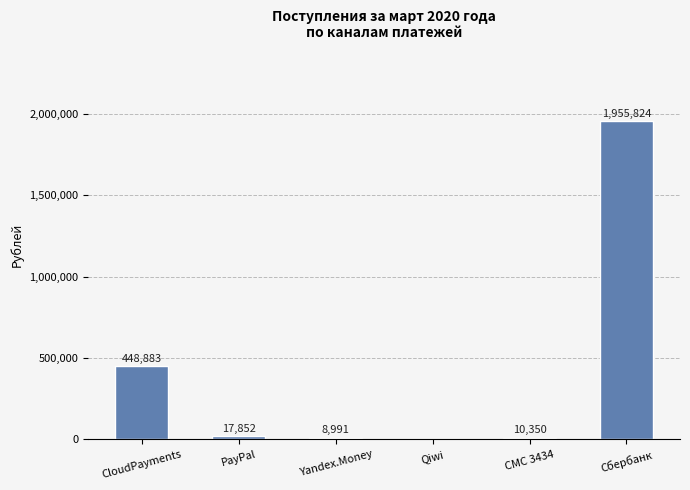

Between СМС 3434 and Сбербанк, which is larger?

Сбербанк